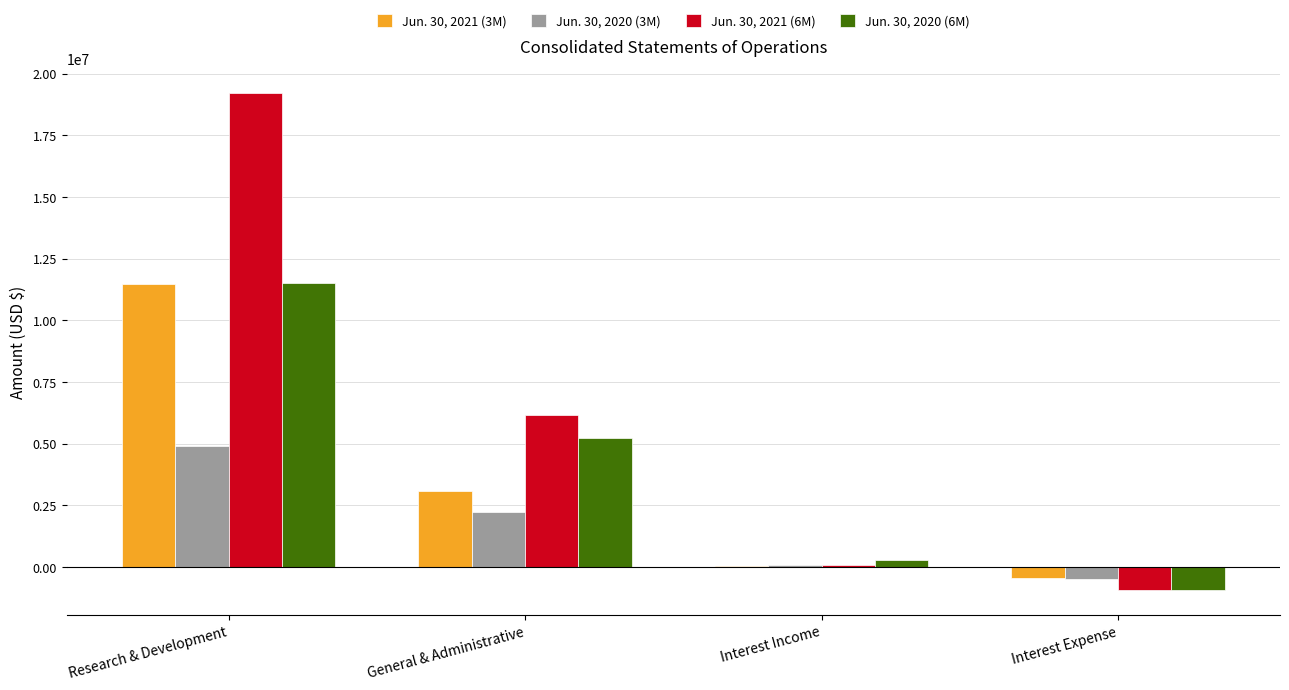

What is the maximum value shown in the chart?

19200788